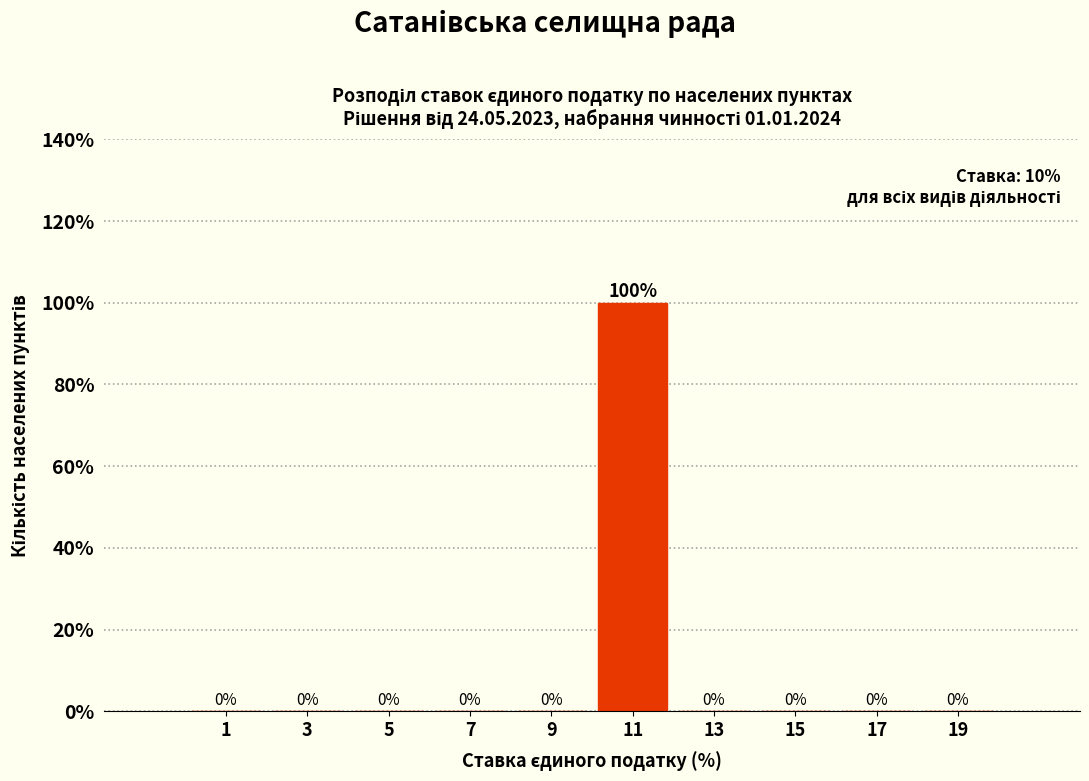

Reading left to right, transcribe this chart: for each bar, give the range it covers on the x-axis and its height.

0 to 2: 0
2 to 4: 0
4 to 6: 0
6 to 8: 0
8 to 10: 0
10 to 12: 100
12 to 14: 0
14 to 16: 0
16 to 18: 0
18 to 20: 0